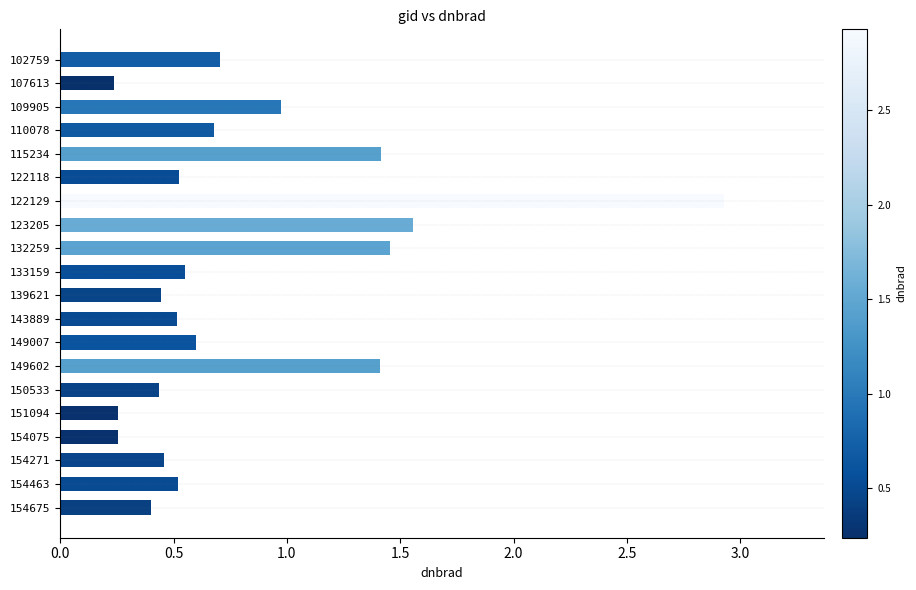

Between 149007 and 110078, which is larger?

110078